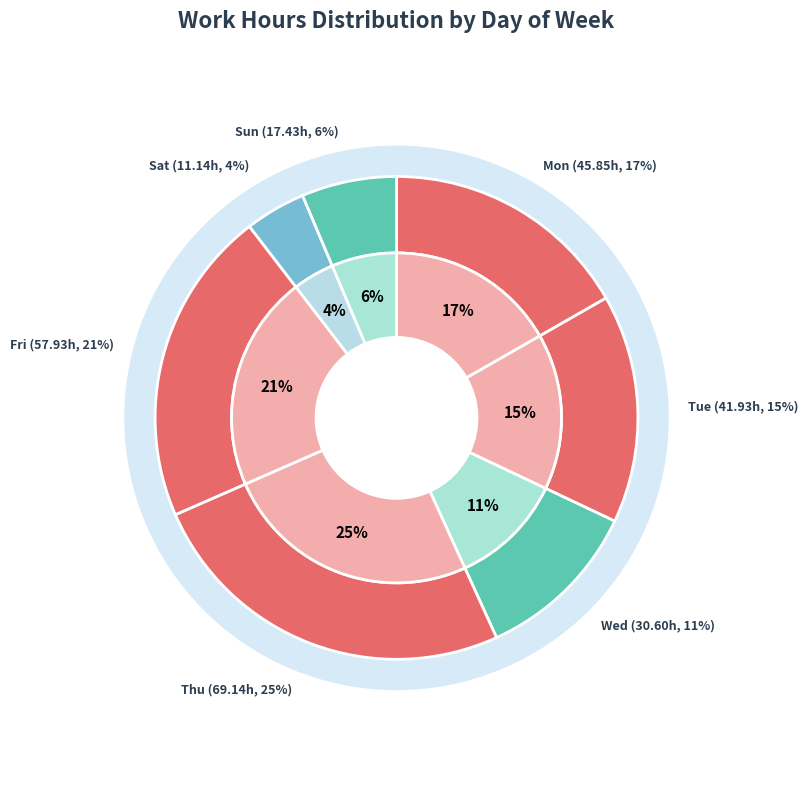

Count the number of slices in the pie.

7